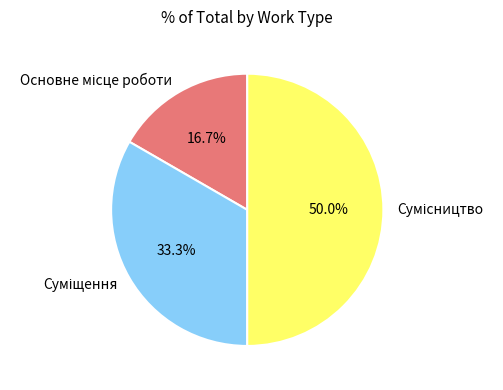

To the nearest percent, what is the combined percentage of Сумісництво and Суміщення?

83%